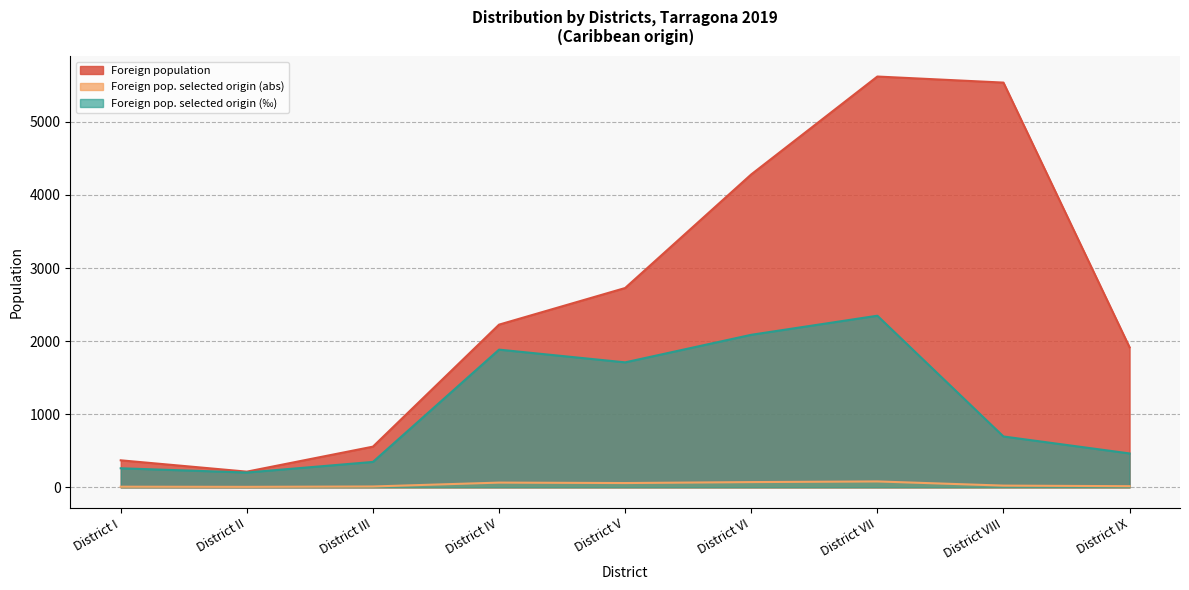

What value does the Foreign pop. selected origin (‰) series have at District VII, to the nearest 10?

2350